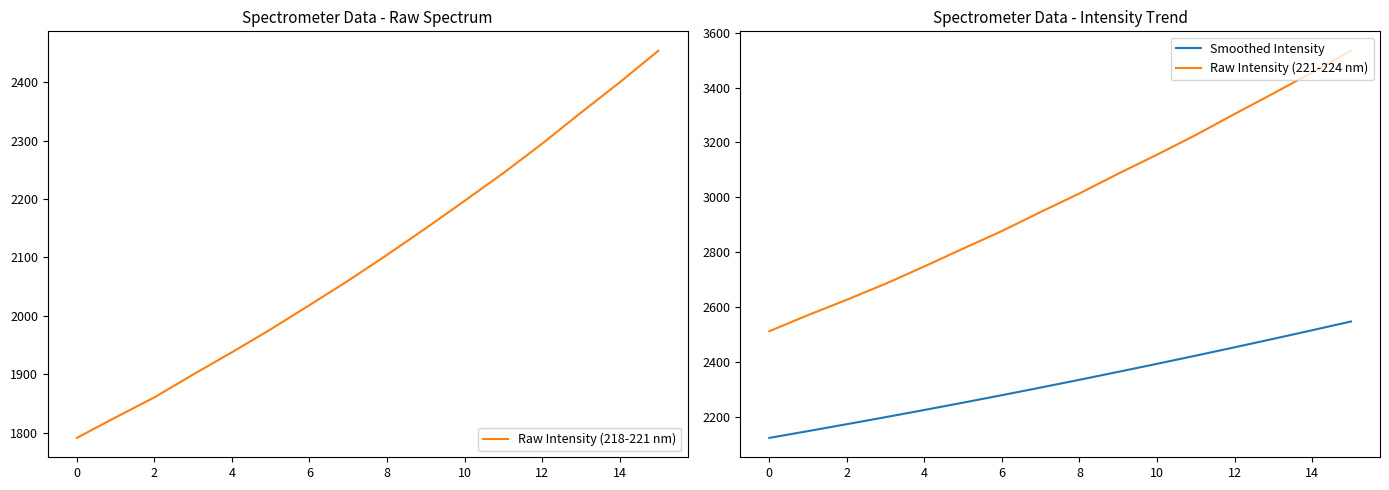

What is the average value of the Smoothed Intensity series?

2325.4